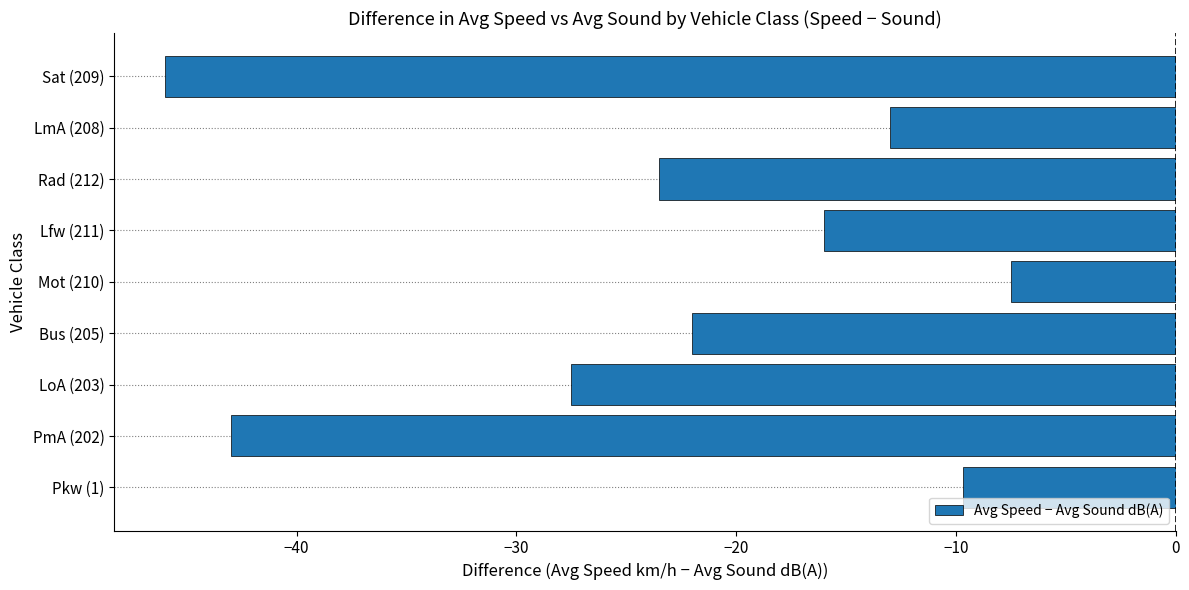

Reading bottom to top, list all the values displayed in this chart.

Pkw (1)=-9.7	PmA (202)=-43.0	LoA (203)=-27.5	Bus (205)=-22.0	Mot (210)=-7.5	Lfw (211)=-16.0	Rad (212)=-23.5	LmA (208)=-13.0	Sat (209)=-46.0